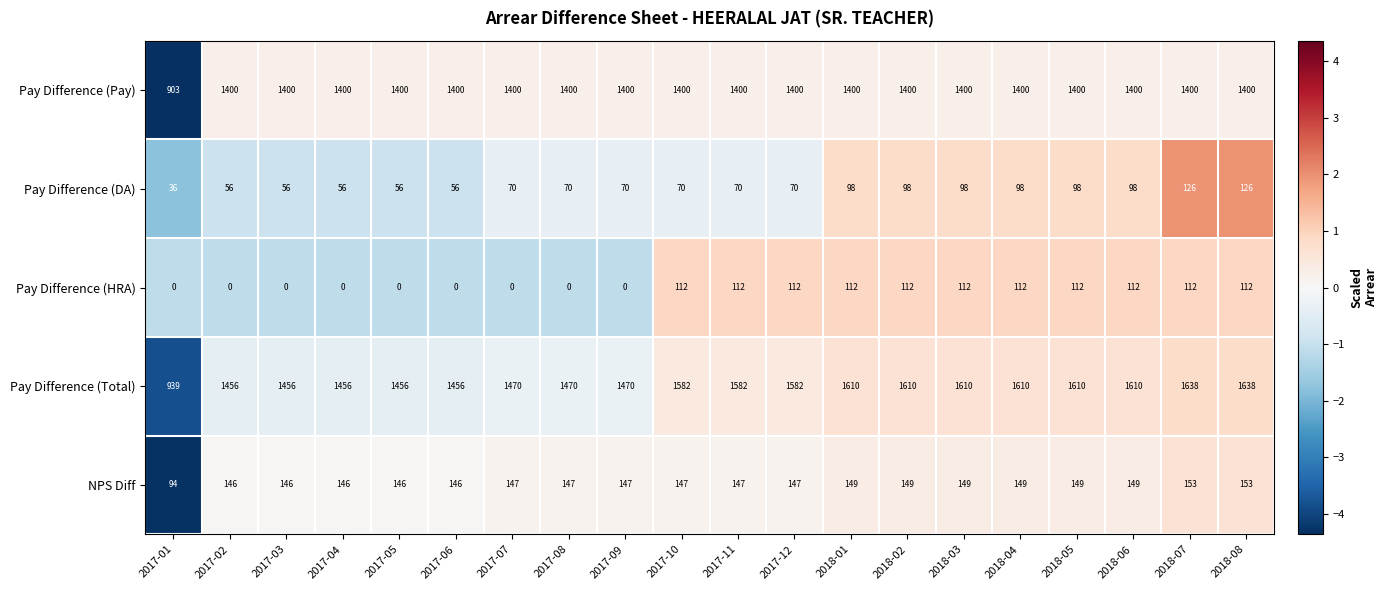

What is the approximate value of NPS Diff at 2017-10, to the nearest 10?

150